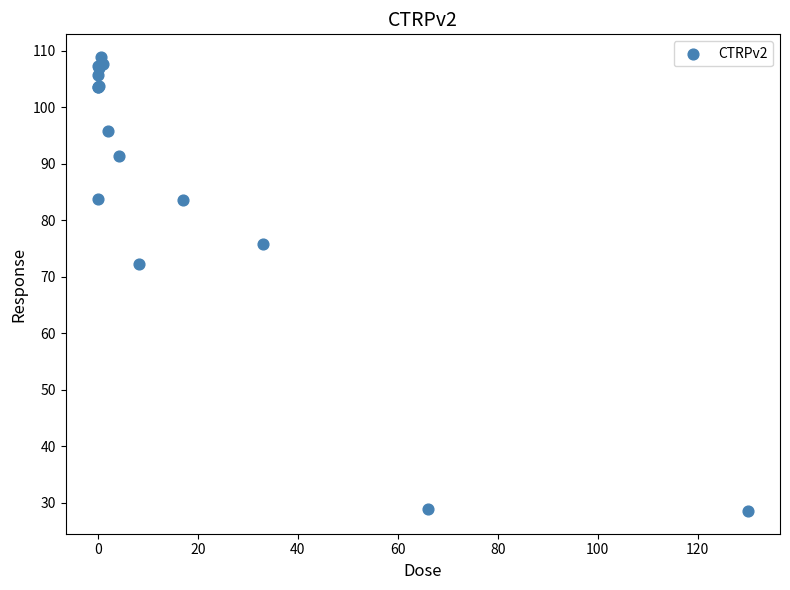

What Y value in the scatter plot is closest to 68?

72.3